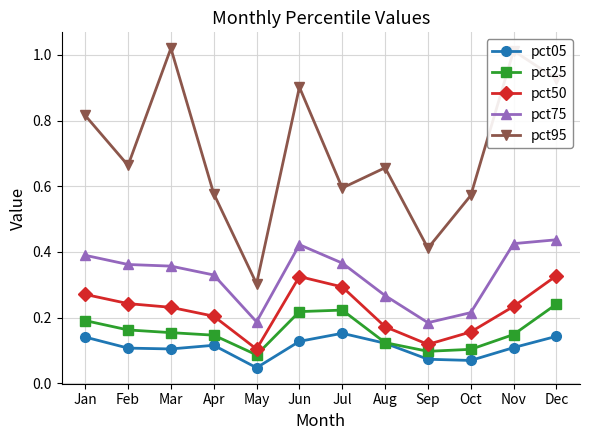

True or false: pct75 and pct95 intersect in this chart.

False